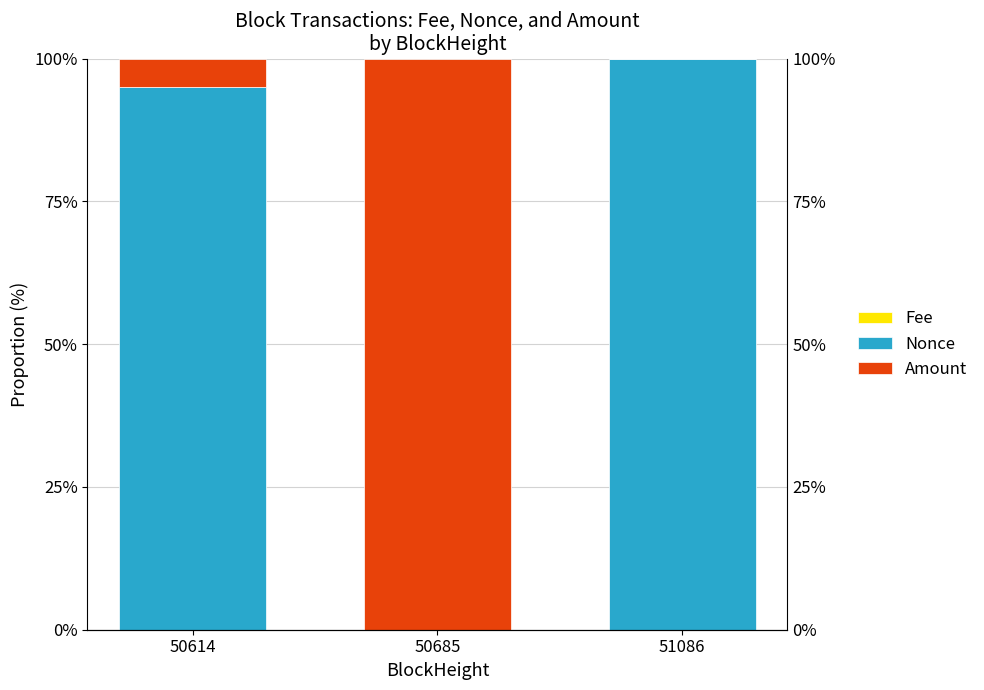

List the series in order of their peak value, lowest first.

Fee, Nonce, Amount